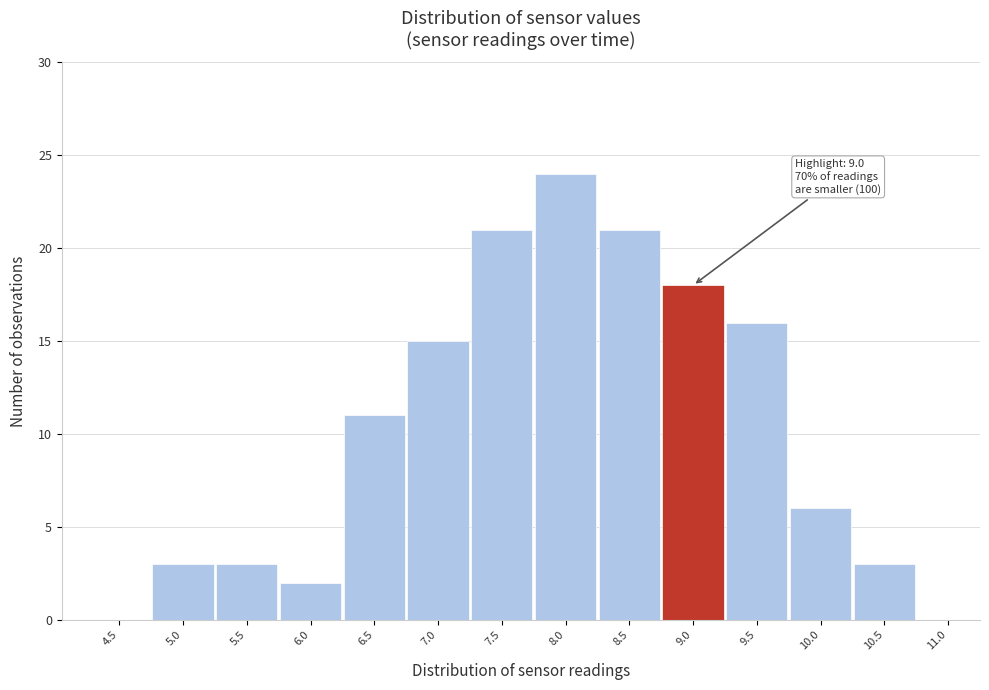

Reading right to left, extract all data points from this chart.

11.0=0	10.5=3	10.0=6	9.5=16	9.0=18	8.5=21	8.0=24	7.5=21	7.0=15	6.5=11	6.0=2	5.5=3	5.0=3	4.5=0